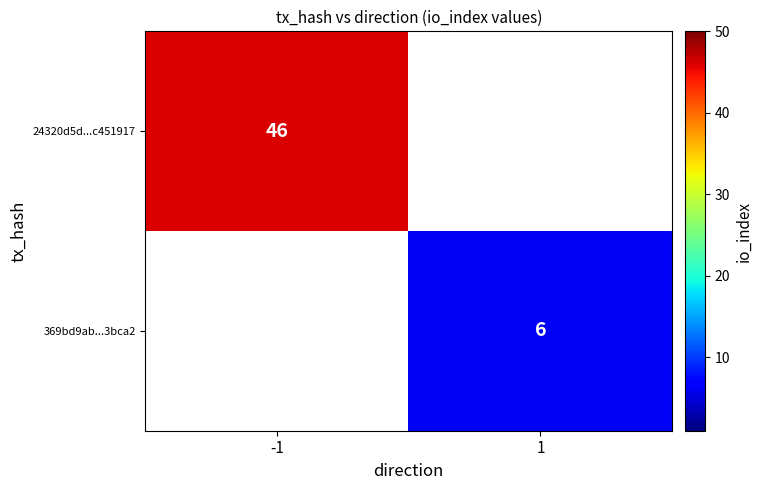

Is it true that 24320d5d...c451917 equals 27.6 at -1?

False